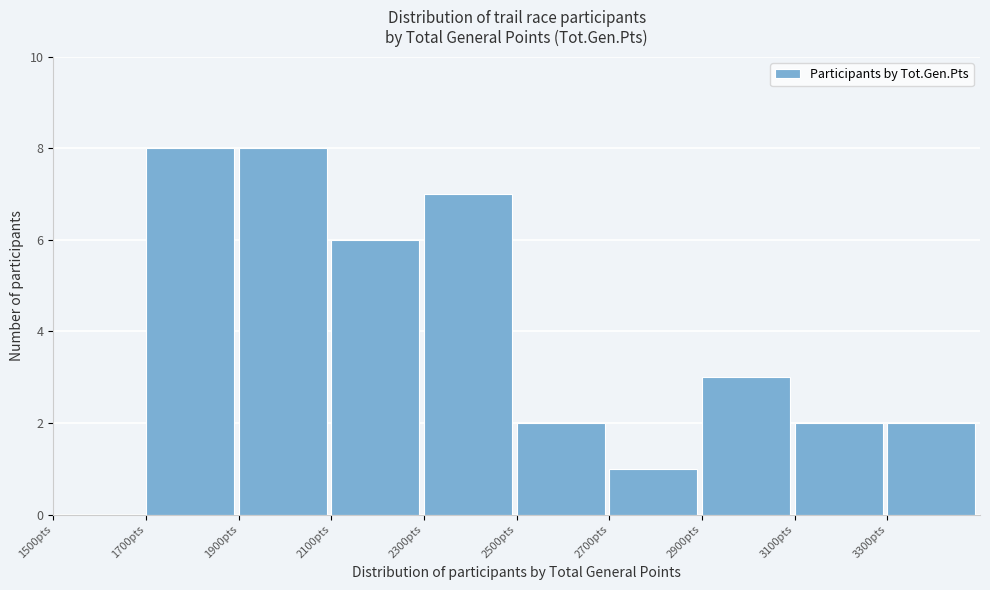

Reading left to right, list every bar in this chart as the range it spans on the x-axis followed by its height. The values are not printed on the chart, so give them approximately, as read against the axis.

1500 to 1700: 0
1700 to 1900: 8
1900 to 2100: 8
2100 to 2300: 6
2300 to 2500: 7
2500 to 2700: 2
2700 to 2900: 1
2900 to 3100: 3
3100 to 3300: 2
3300 to 3500: 2